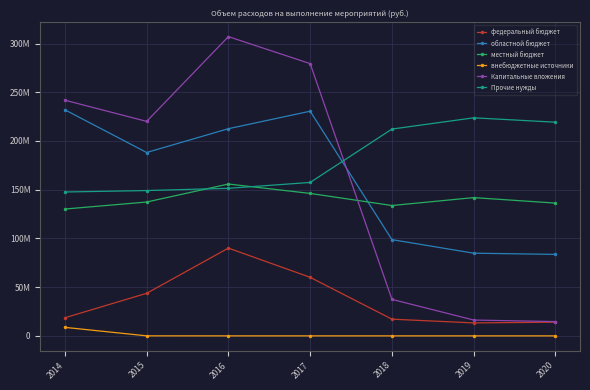

The внебюджетные источники series shows 0.0 at 2019. True or false?

True